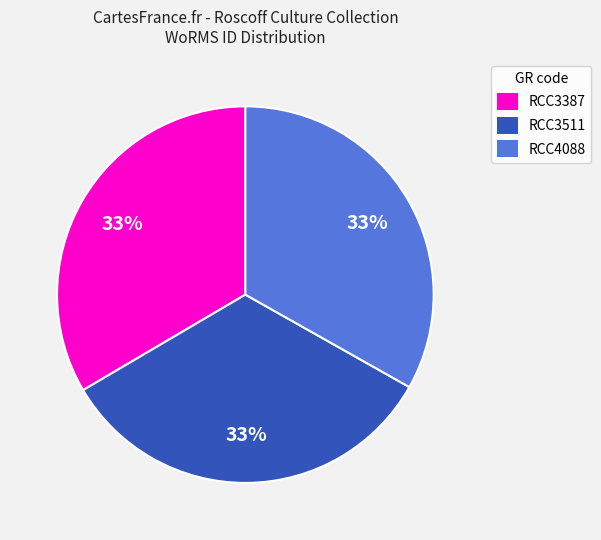

Approximately how many times larger is the value at RCC3511 compared to RCC3387?

1.0